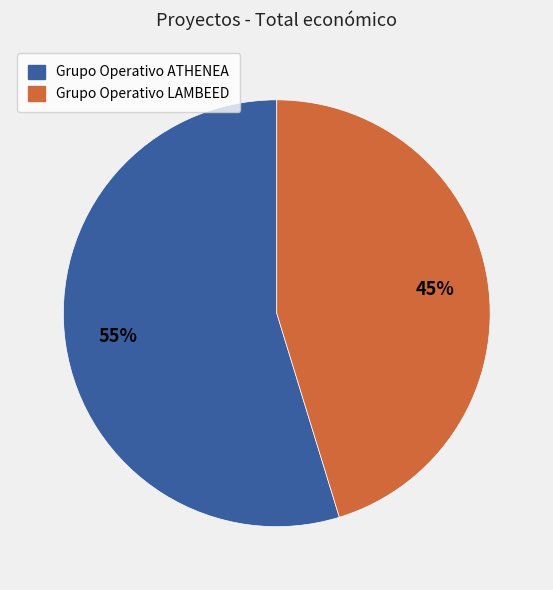

Do Grupo Operativo LAMBEED and Grupo Operativo ATHENEA together represent more than half of the pie?

Yes